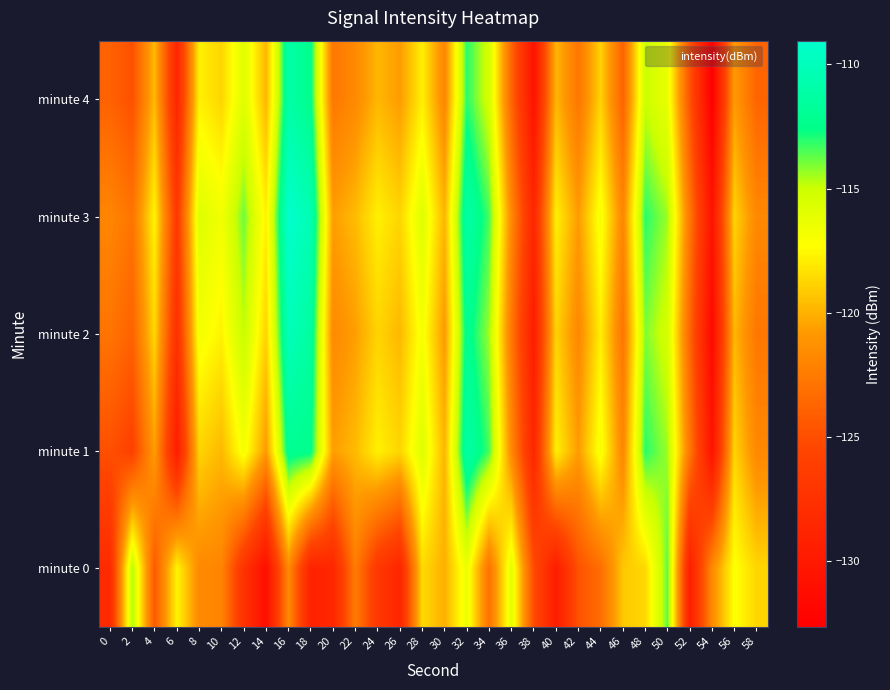

What is the spread (max minus min) of values at 38?

5.6